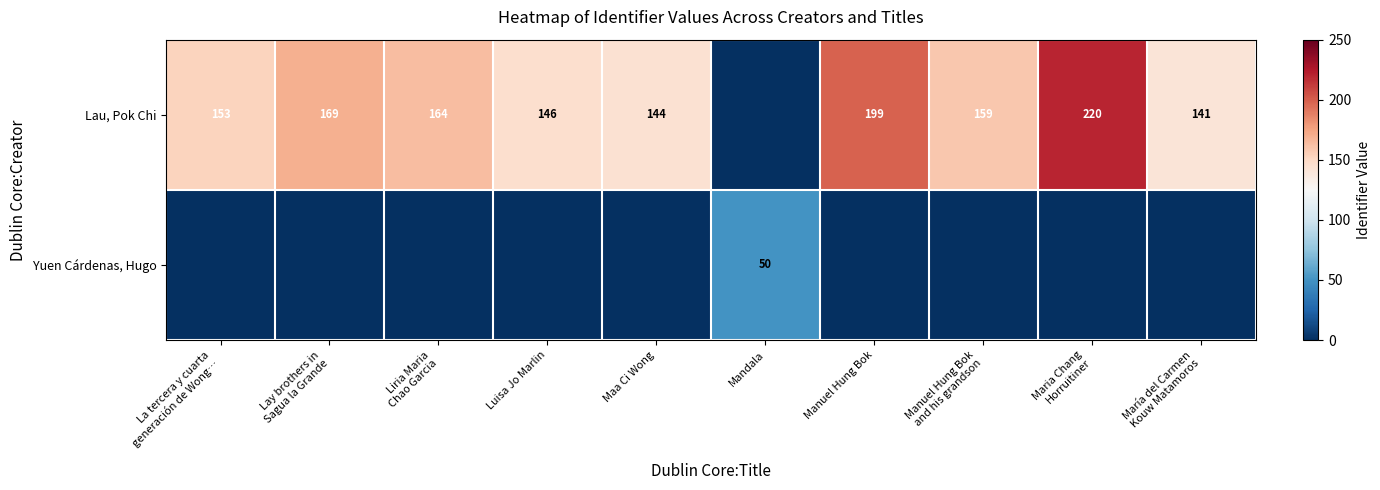

Which category has the lowest value in the Yuen Cárdenas, Hugo series?

La tercera y cuarta generación de Wong…